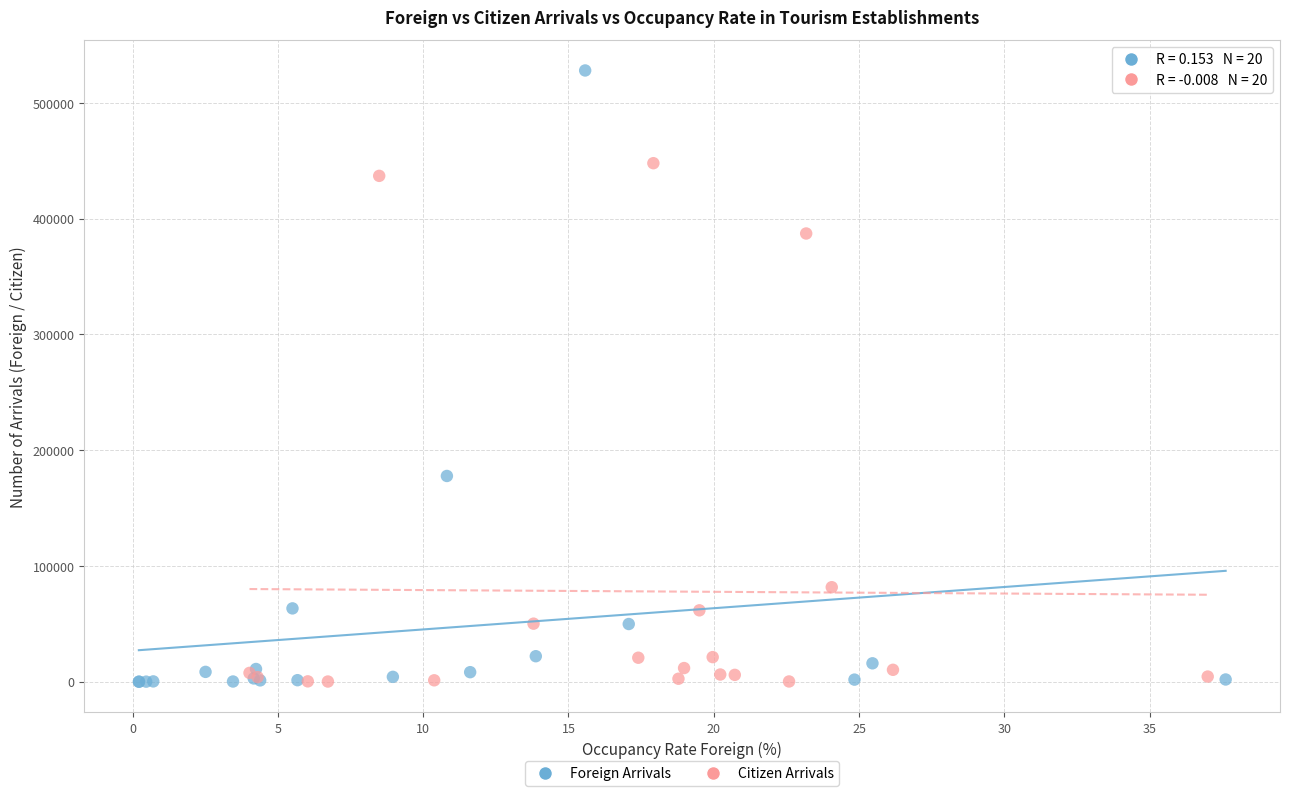

Which series contains the highest Y value?

Foreign Arrivals